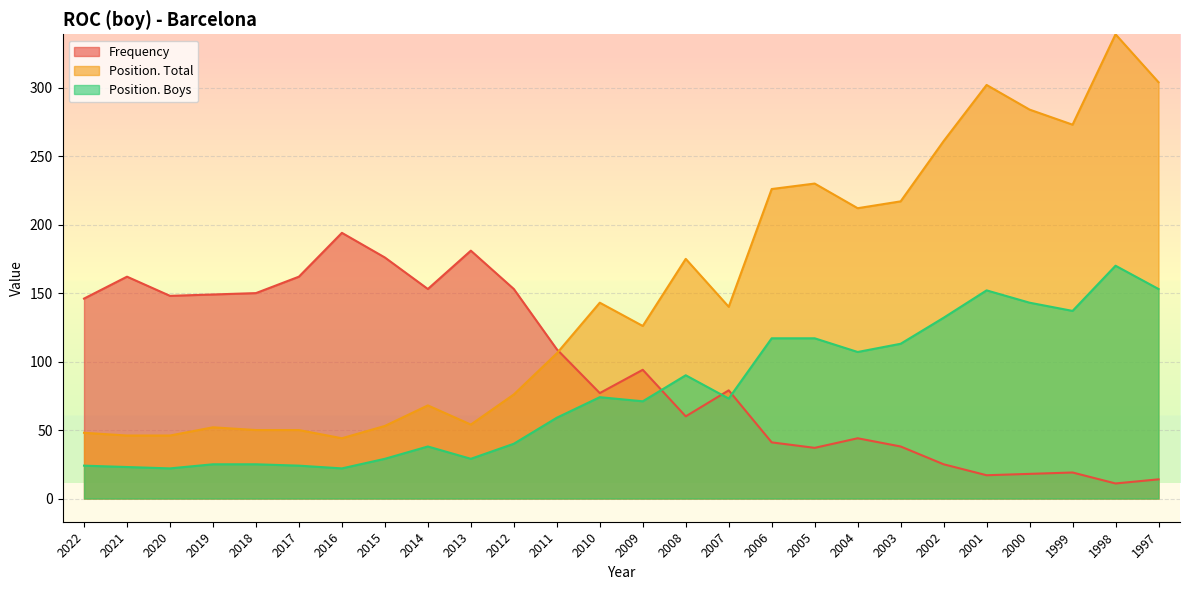

Rank the categories by Position. Total value from highest to lowest.

1998, 1997, 2001, 2000, 1999, 2002, 2005, 2006, 2003, 2004, 2008, 2010, 2007, 2009, 2011, 2012, 2014, 2013, 2015, 2019, 2018, 2017, 2022, 2021, 2020, 2016